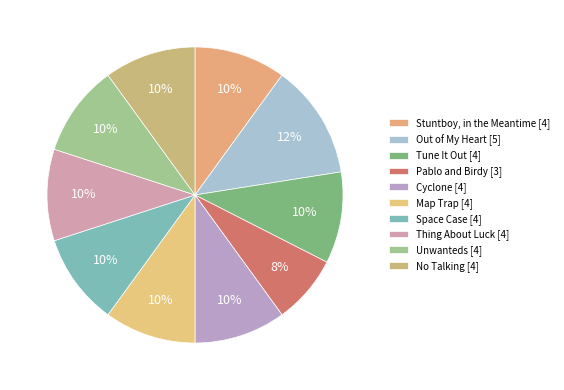

The Unwanteds slice represents 10% of the pie. True or false?

True